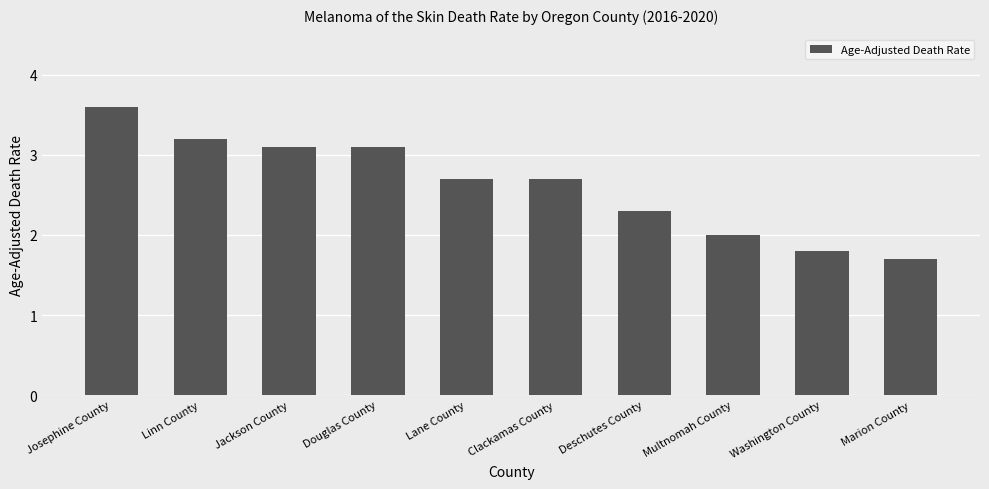

Which label corresponds to the largest value in the chart?

Josephine County